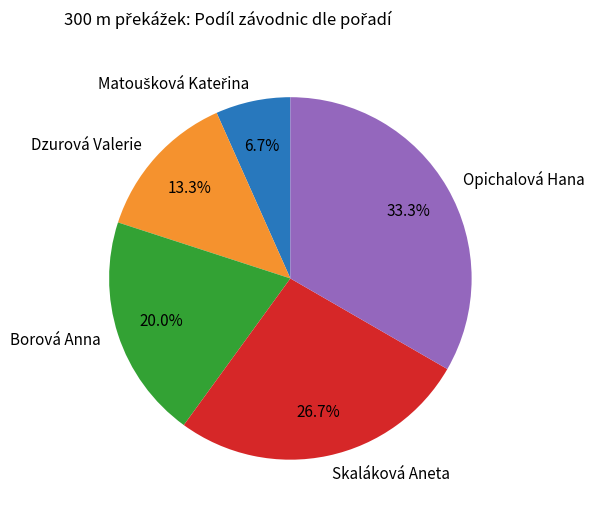

How many segments does this pie chart have?

5